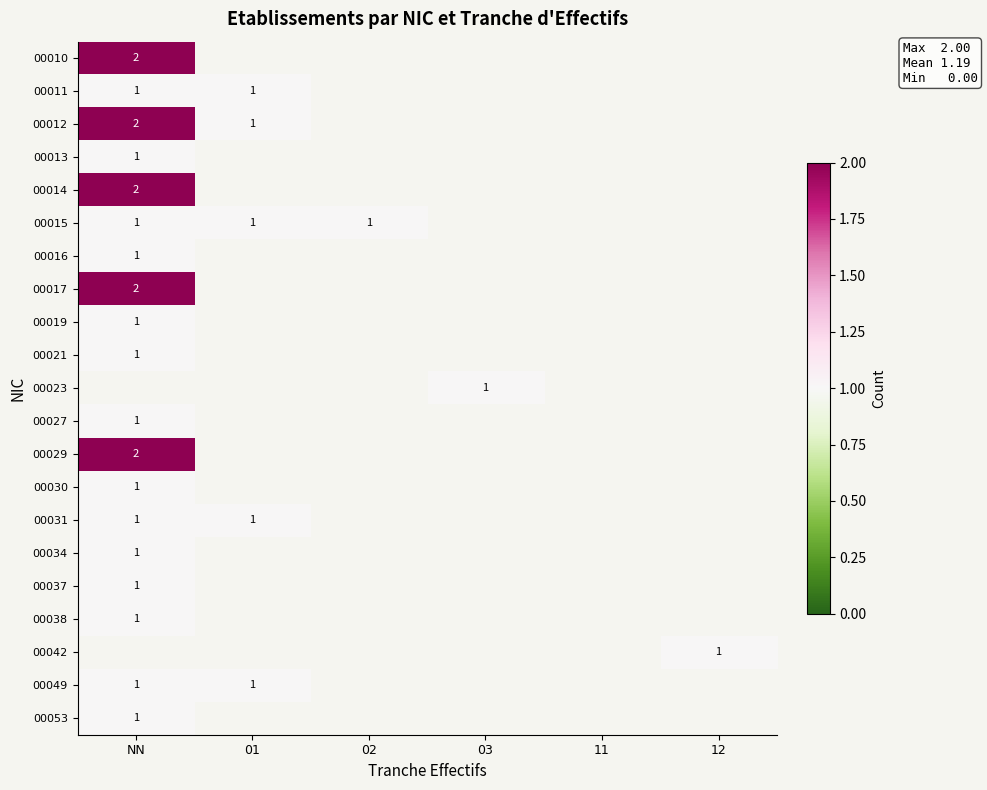

What is the difference between the maximum and minimum values in the 00010 series?

2